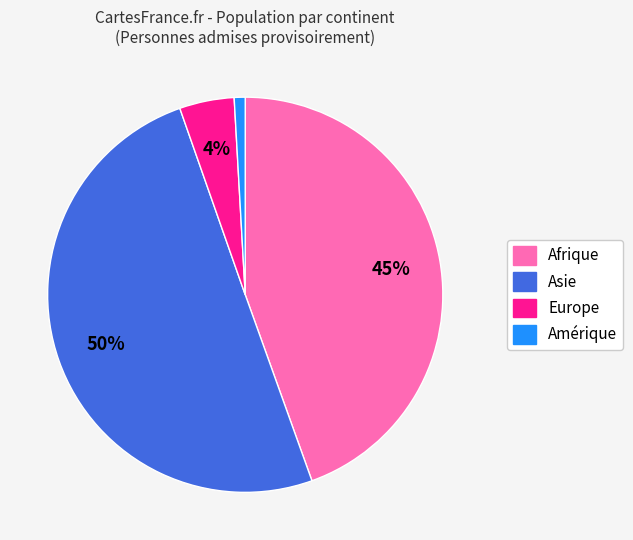

Which category accounts for the majority?

Asie